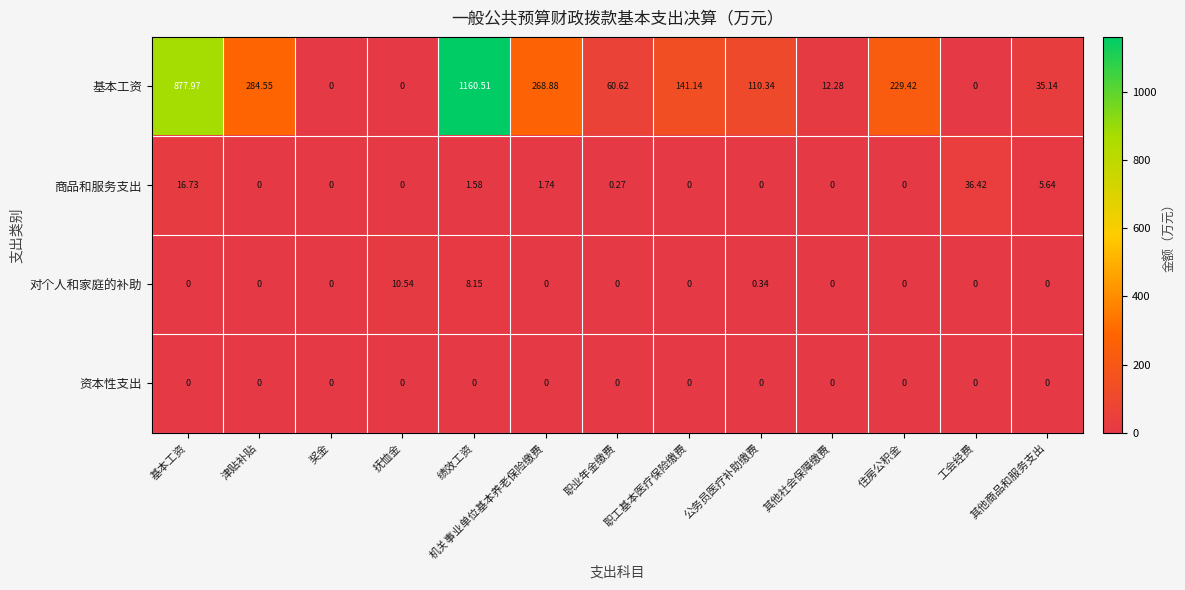

Which category has the highest value across all series?

绩效工资